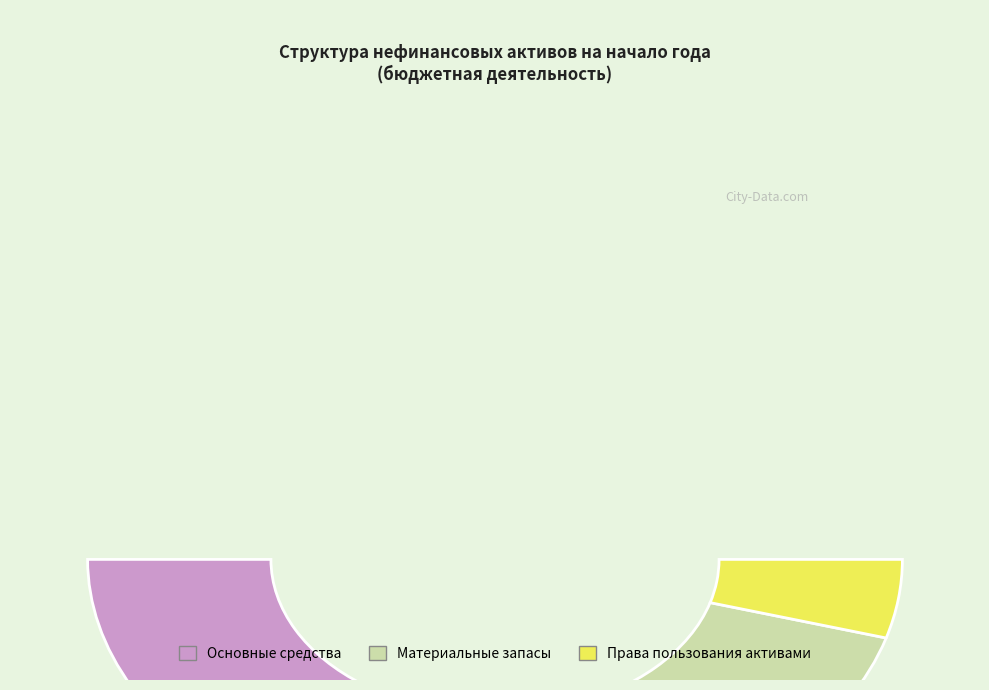

What is the largest slice in the pie chart?

Основные средства